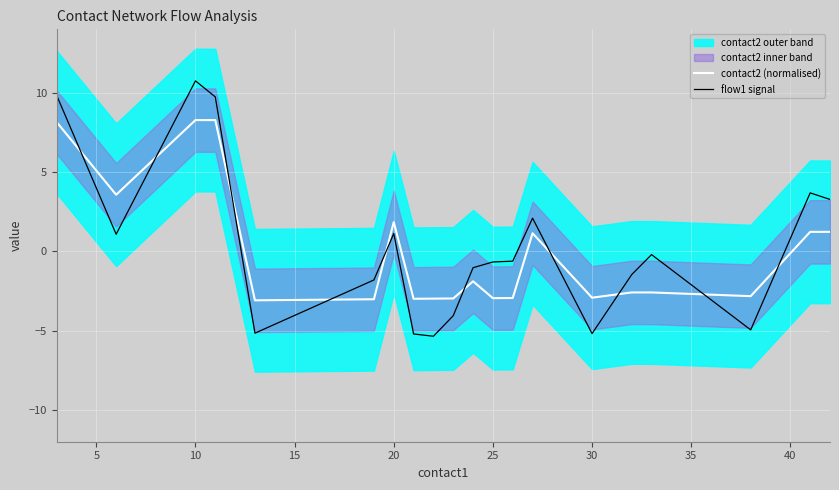

True or false: flow1 signal has a value of 14.5 at 10.

False